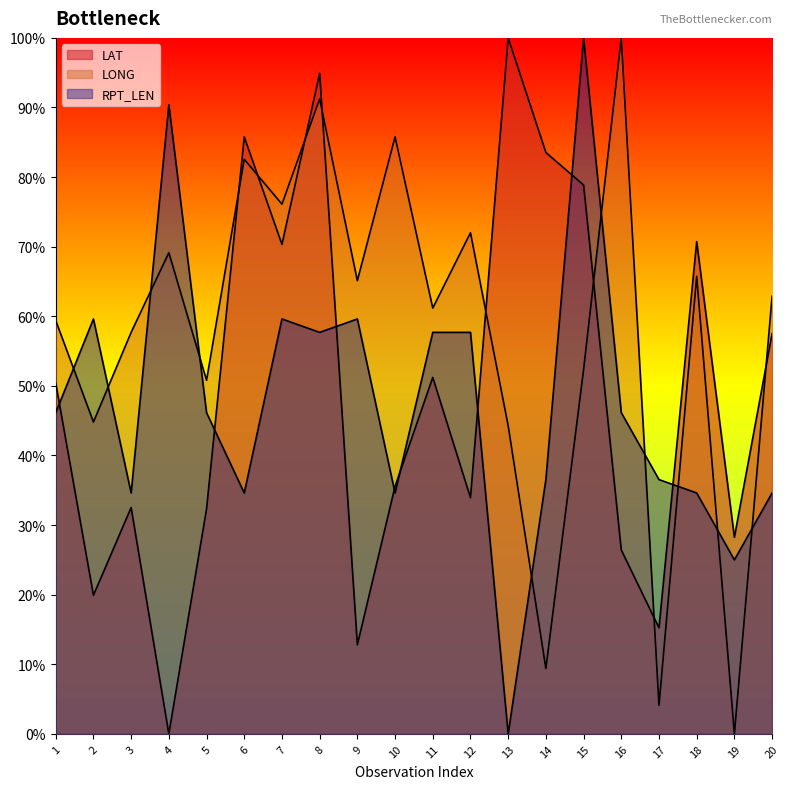

What is the value of the LAT point at the 7th from the left?

70.3